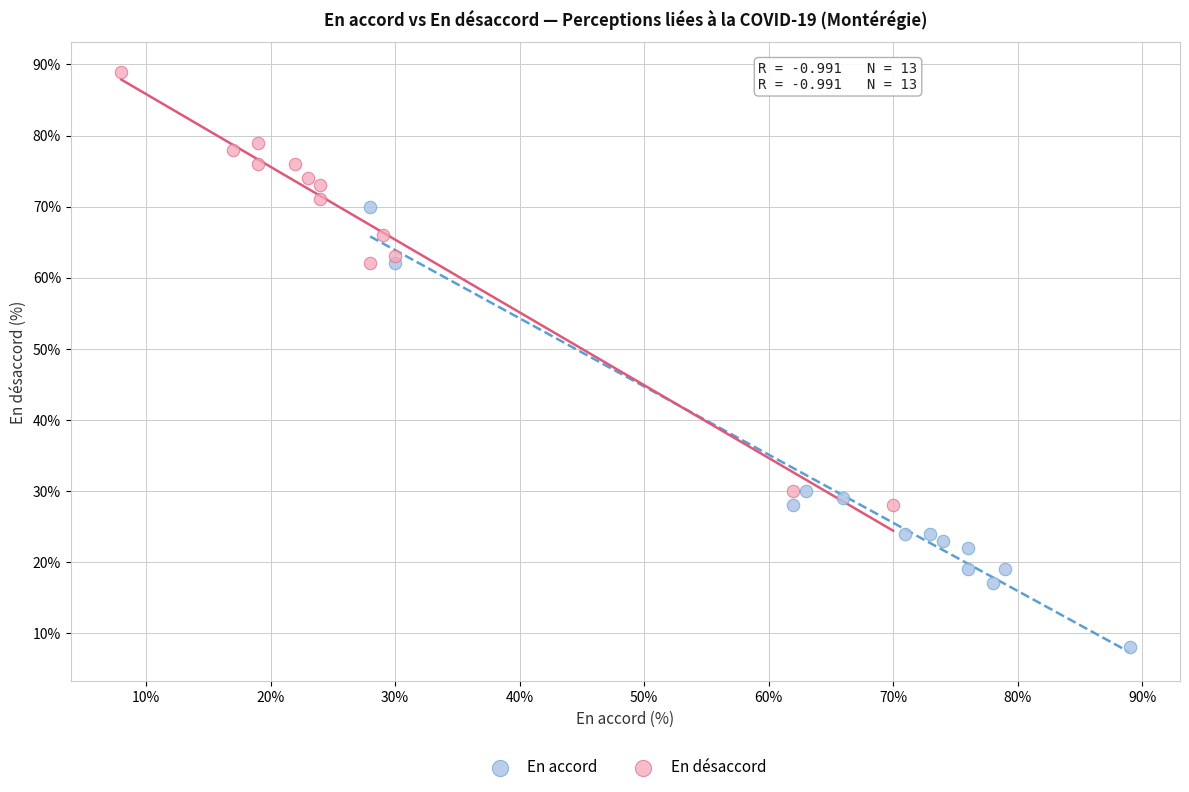

Which series reaches the maximum Y coordinate?

En désaccord